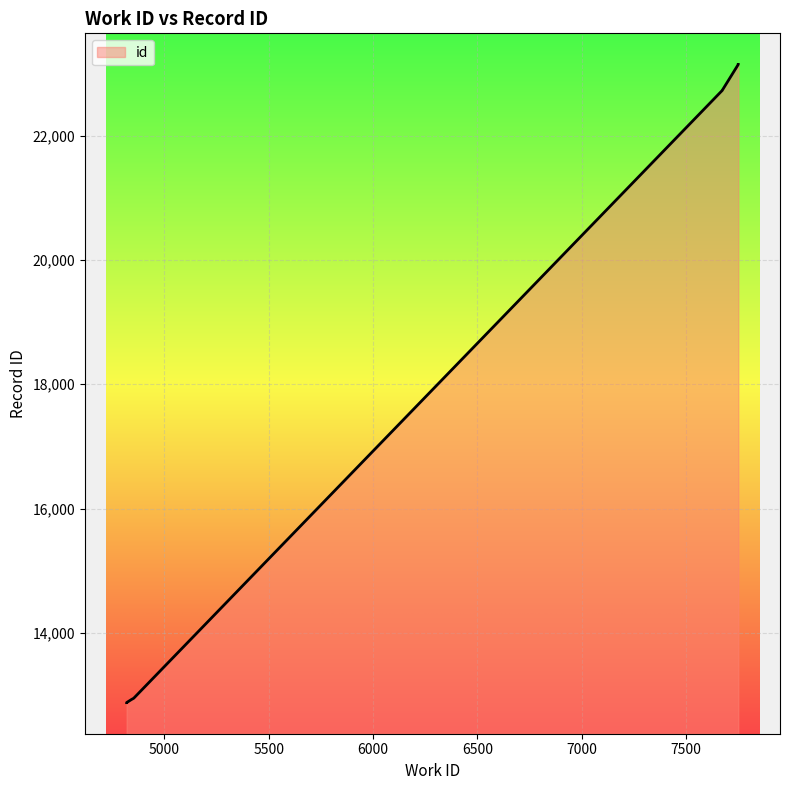

The chart shows a value of 8566 at 7750. True or false?

False